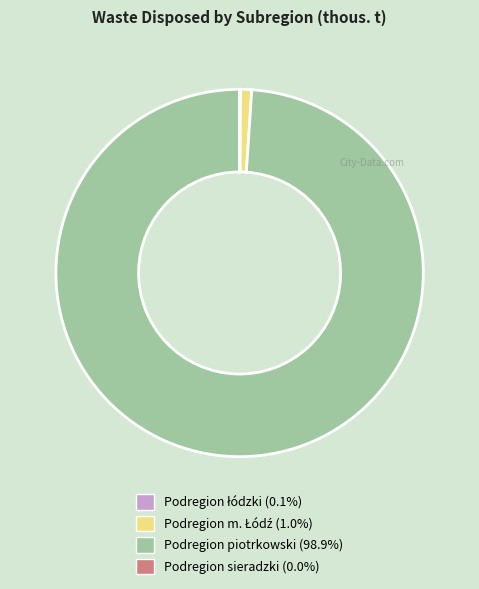

Is there a majority slice in this chart?

Yes